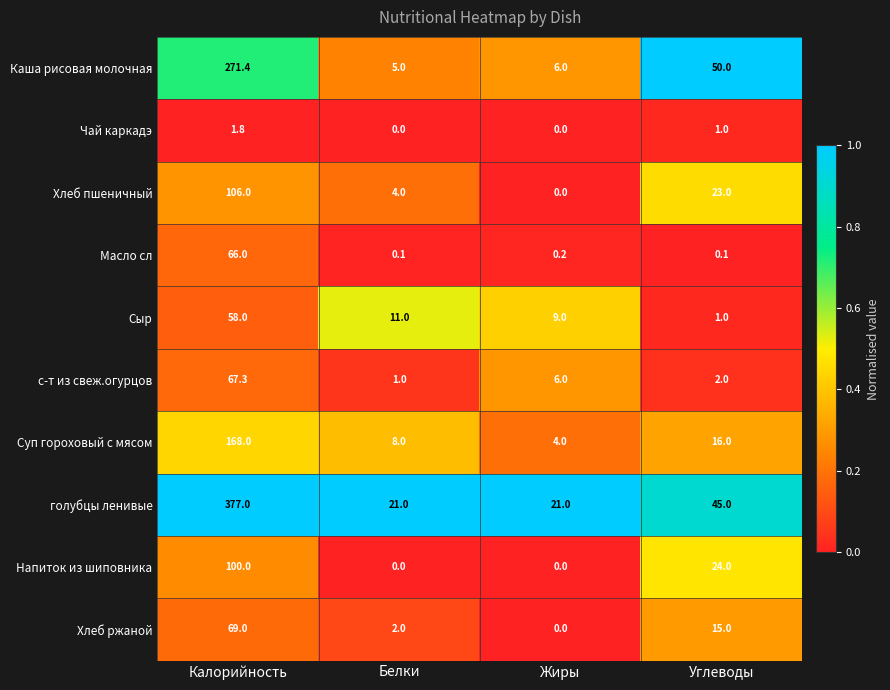

What is the difference between the highest and lowest values at Белки?

21.0